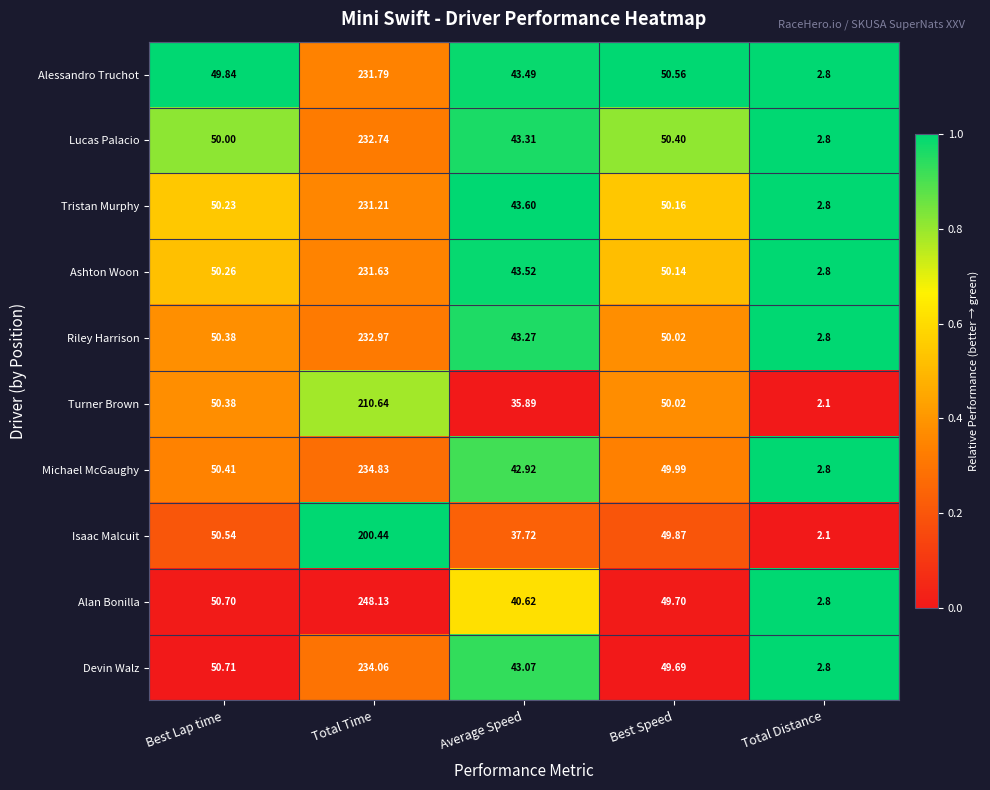

Which label corresponds to the largest value in the chart?

Total Time